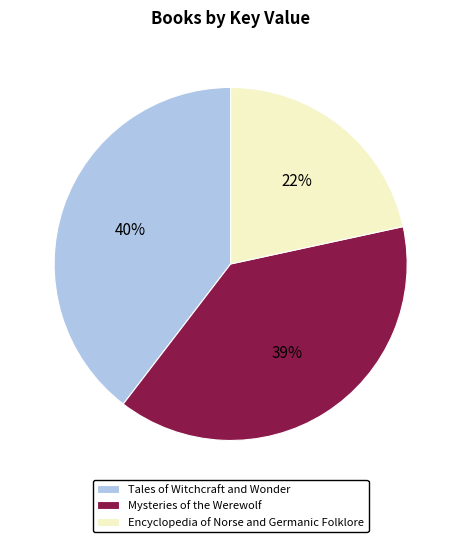

Is it true that Tales of Witchcraft and Wonder is 40% of the pie?

True